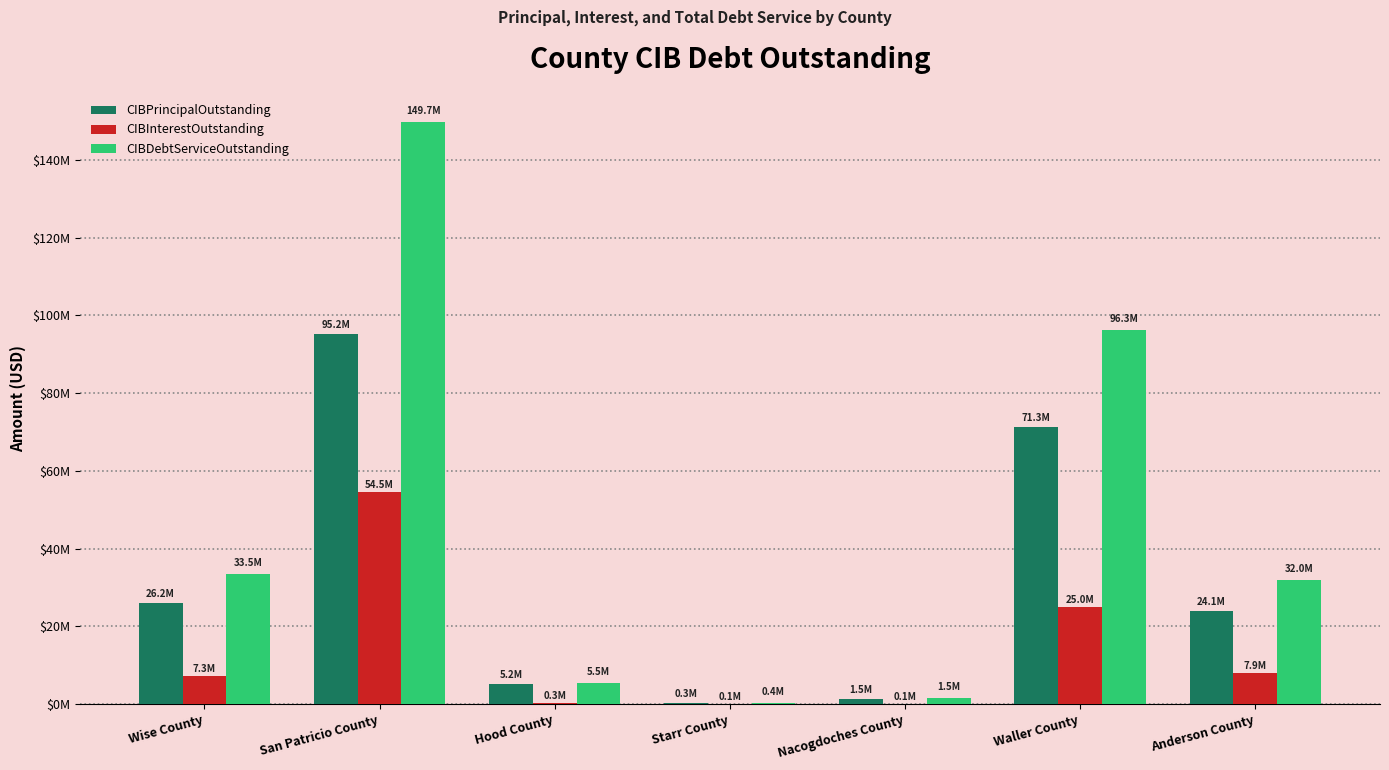

What is the difference between the CIBDebtServiceOutstanding values at Hood County and Starr County?

5086962.6